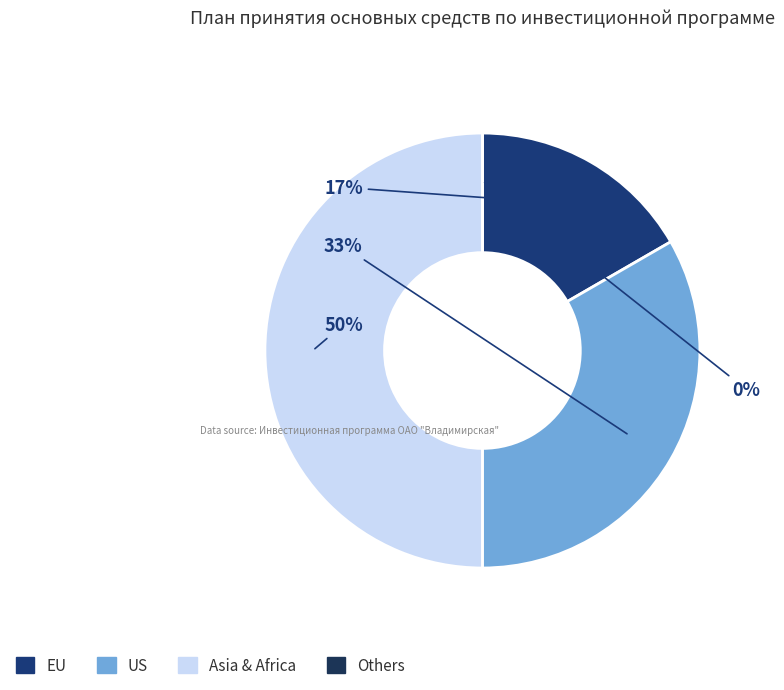

To the nearest percent, what is the average slice percentage?

25%